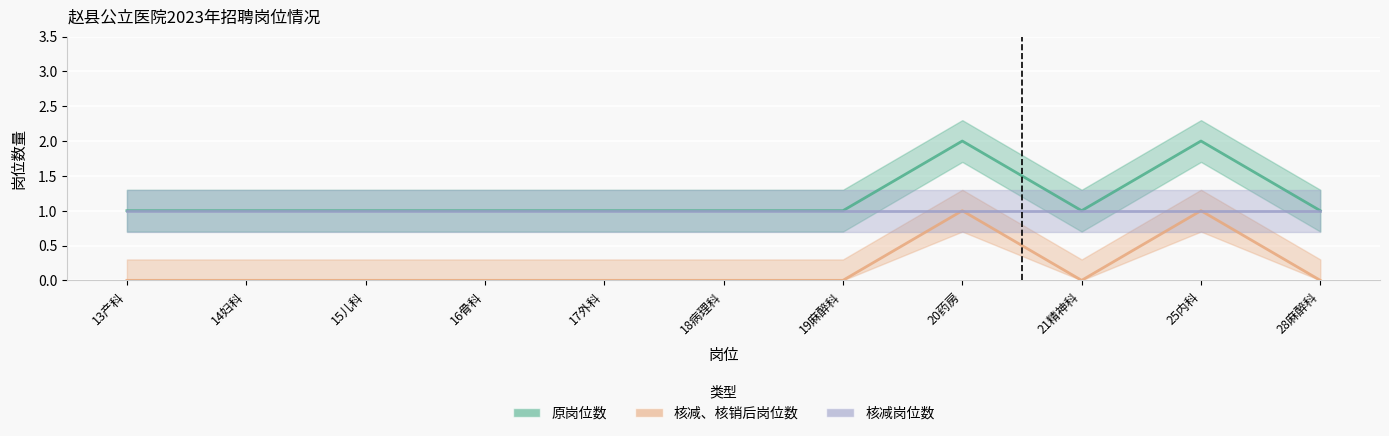

What is the sum of the 原岗位数 values at 13产科 and 20药房?

3